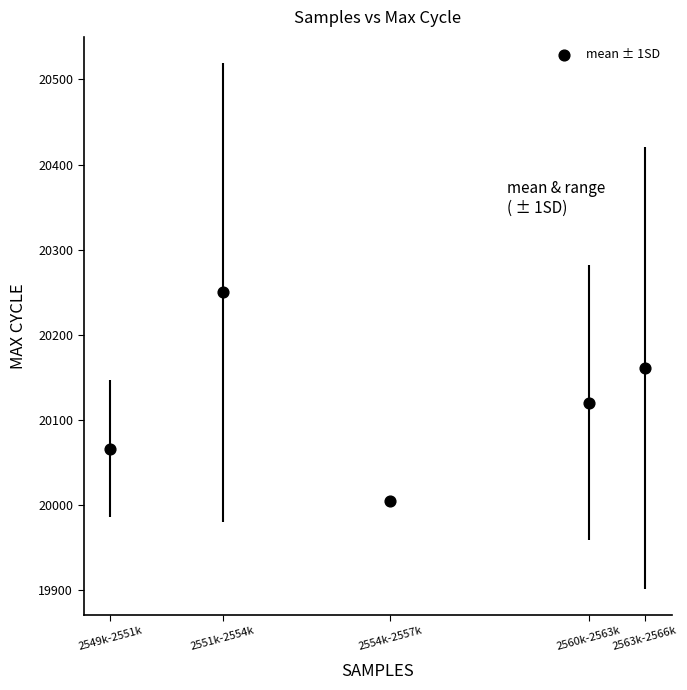

What is the range of X values (max minus min)?

14211.1